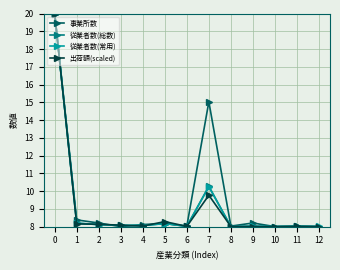

What is the maximum value for 事業所数?

20.0